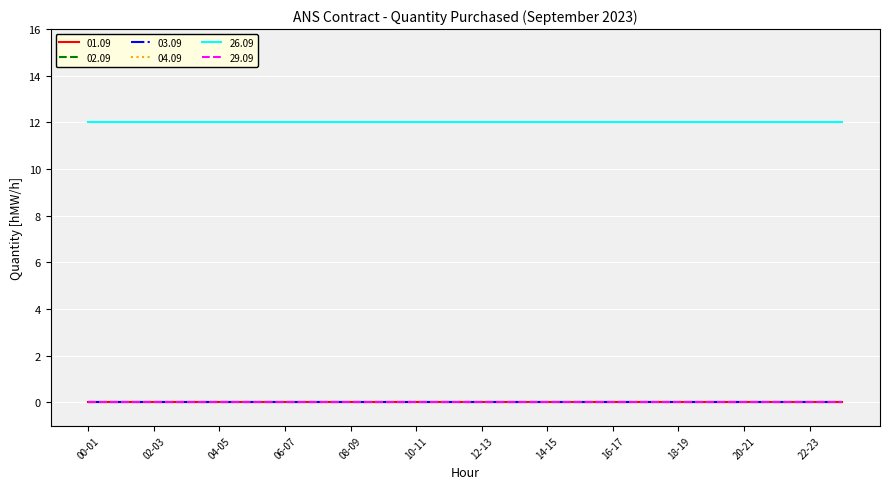

Reading left to right, transcribe all the data shown in this chart.

01.09: 00-01=0	01-02=0	02-03=0	03-04=0	04-05=0	05-06=0	06-07=0	07-08=0	08-09=0	09-10=0	10-11=0	11-12=0	12-13=0	13-14=0	14-15=0	15-16=0	16-17=0	17-18=0	18-19=0	19-20=0	20-21=0	21-22=0	22-23=0	23-24=0
02.09: 00-01=0	01-02=0	02-03=0	03-04=0	04-05=0	05-06=0	06-07=0	07-08=0	08-09=0	09-10=0	10-11=0	11-12=0	12-13=0	13-14=0	14-15=0	15-16=0	16-17=0	17-18=0	18-19=0	19-20=0	20-21=0	21-22=0	22-23=0	23-24=0
03.09: 00-01=0	01-02=0	02-03=0	03-04=0	04-05=0	05-06=0	06-07=0	07-08=0	08-09=0	09-10=0	10-11=0	11-12=0	12-13=0	13-14=0	14-15=0	15-16=0	16-17=0	17-18=0	18-19=0	19-20=0	20-21=0	21-22=0	22-23=0	23-24=0
04.09: 00-01=0	01-02=0	02-03=0	03-04=0	04-05=0	05-06=0	06-07=0	07-08=0	08-09=0	09-10=0	10-11=0	11-12=0	12-13=0	13-14=0	14-15=0	15-16=0	16-17=0	17-18=0	18-19=0	19-20=0	20-21=0	21-22=0	22-23=0	23-24=0
26.09: 00-01=12	01-02=12	02-03=12	03-04=12	04-05=12	05-06=12	06-07=12	07-08=12	08-09=12	09-10=12	10-11=12	11-12=12	12-13=12	13-14=12	14-15=12	15-16=12	16-17=12	17-18=12	18-19=12	19-20=12	20-21=12	21-22=12	22-23=12	23-24=12
29.09: 00-01=0	01-02=0	02-03=0	03-04=0	04-05=0	05-06=0	06-07=0	07-08=0	08-09=0	09-10=0	10-11=0	11-12=0	12-13=0	13-14=0	14-15=0	15-16=0	16-17=0	17-18=0	18-19=0	19-20=0	20-21=0	21-22=0	22-23=0	23-24=0